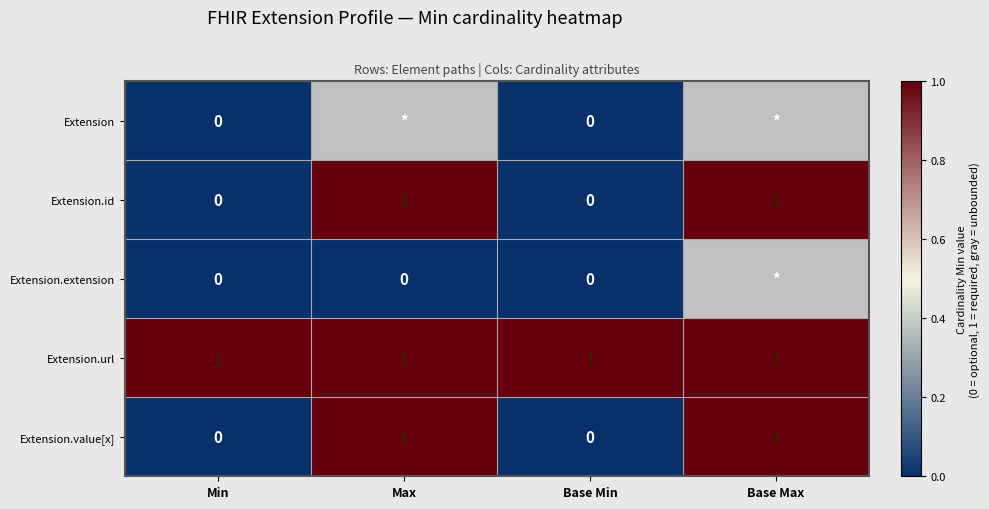

At which category is the sum across all series the highest?

Min